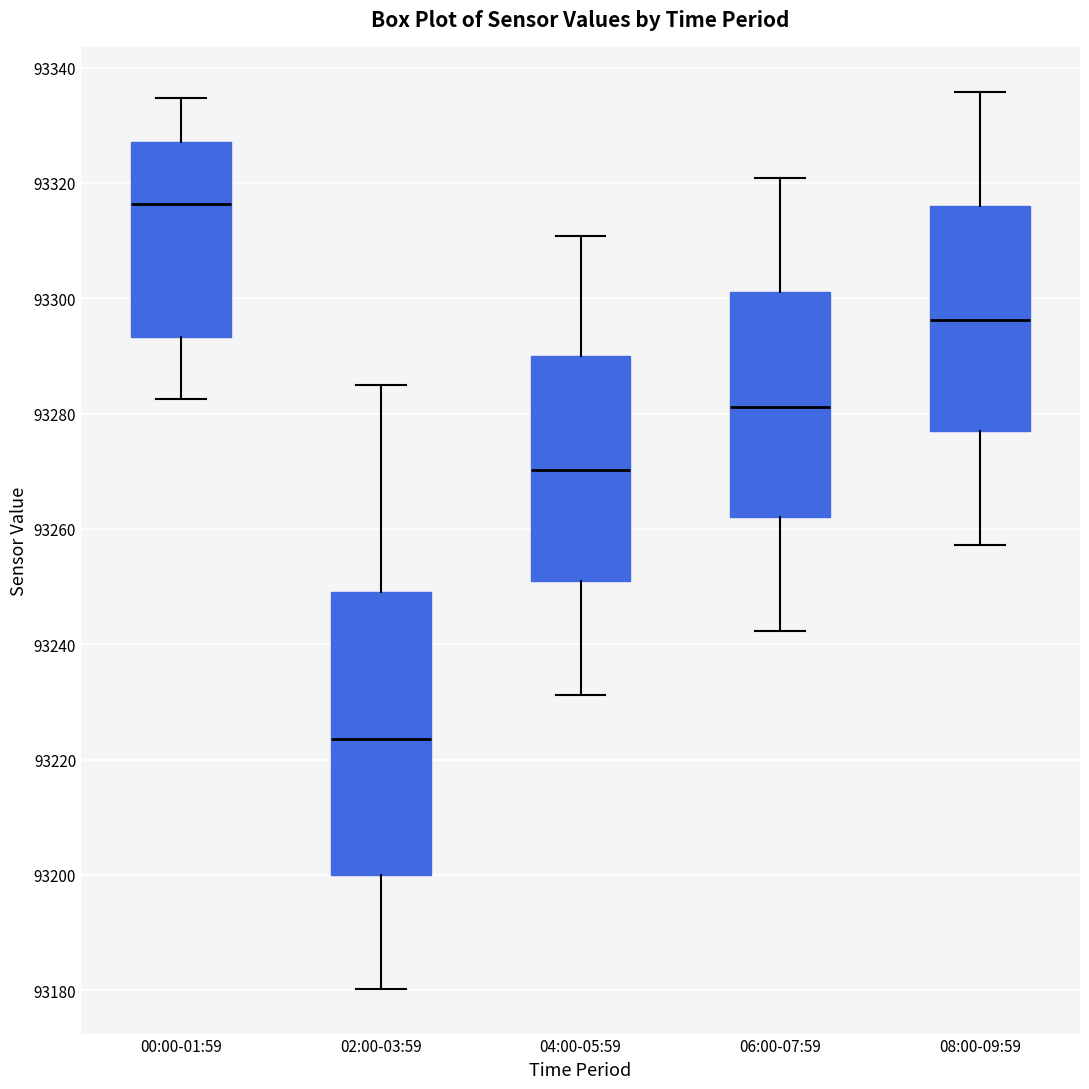

Where does the upper whisker of the box for 04:00-05:59 end on the y-axis? The values are not printed on the chart, so give them approximately, as read against the axis.

93310